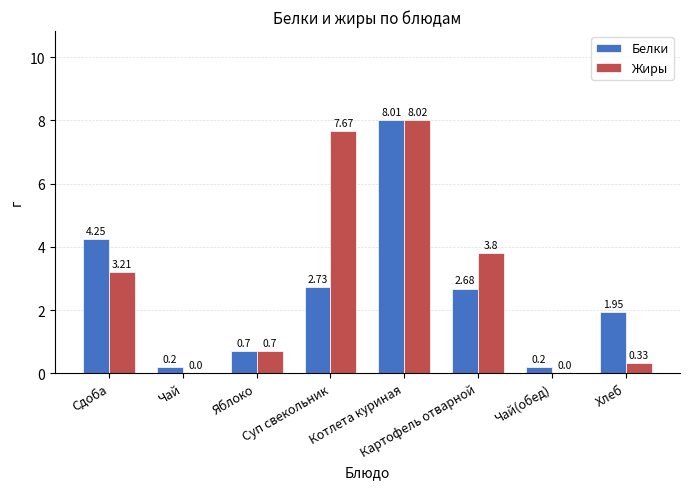

Does the chart contain stacked bars?

No